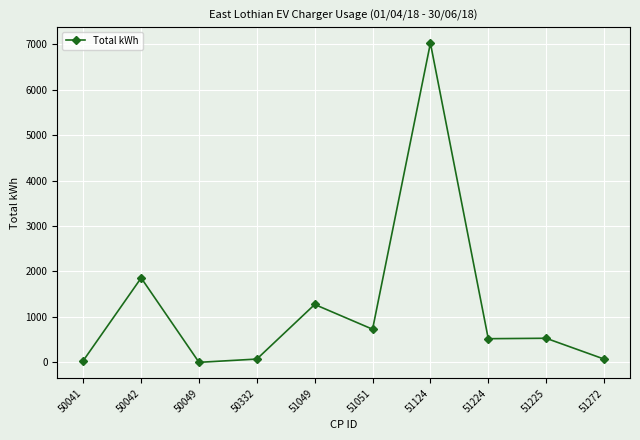

Where is the first local maximum?

50042